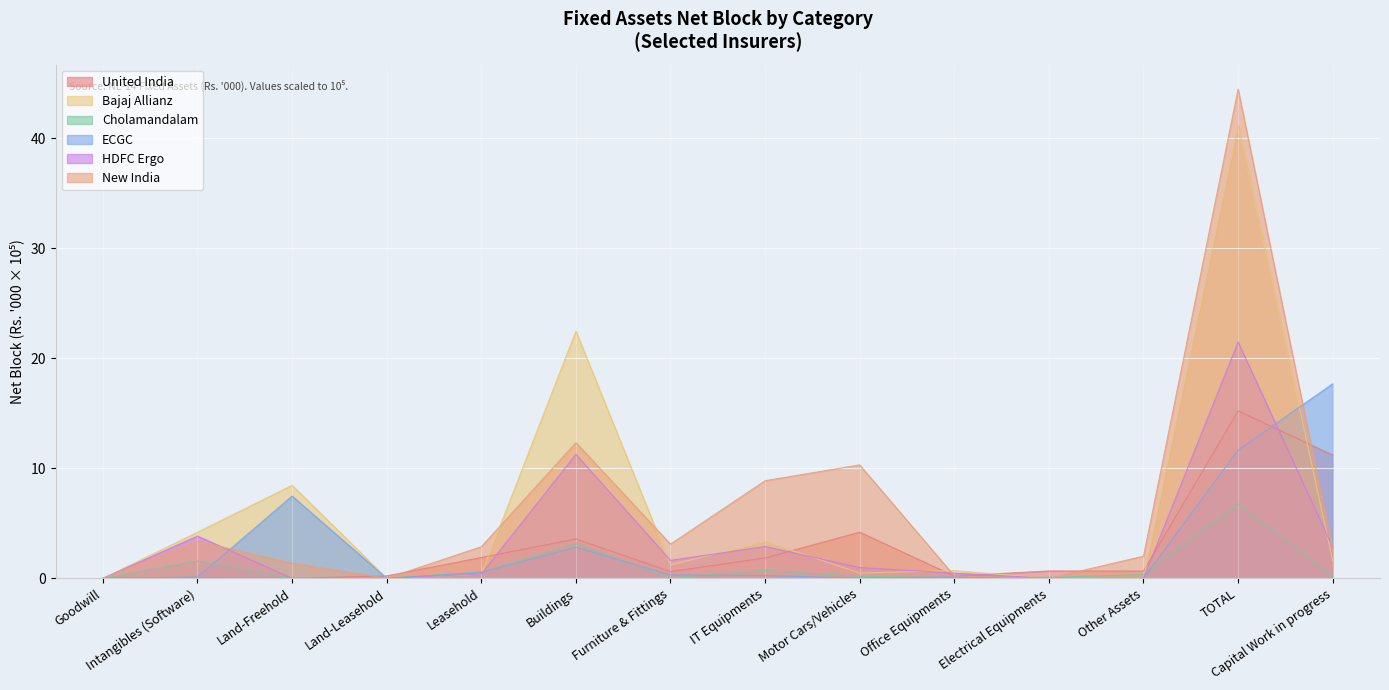

True or false: Bajaj Allianz has more than 2 interior local peaks.

True